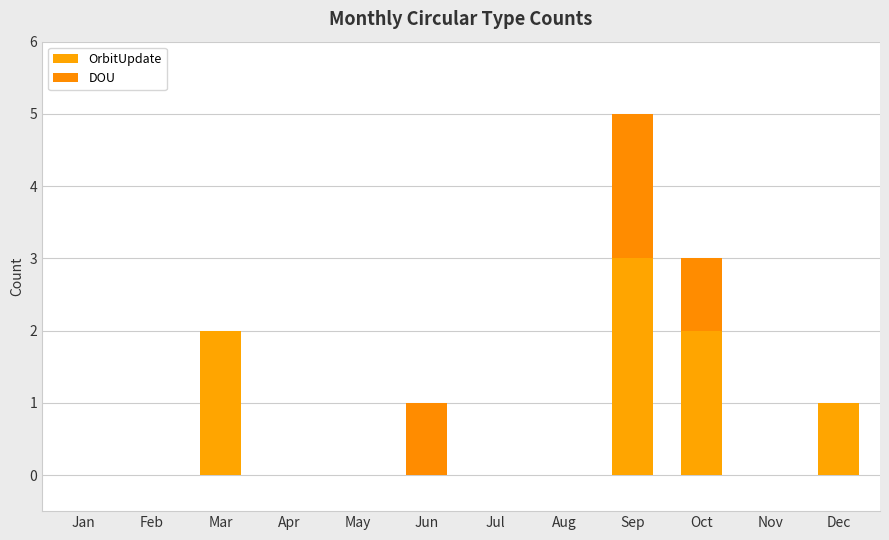

What is the value of the OrbitUpdate bar at the 12th from the left?

1